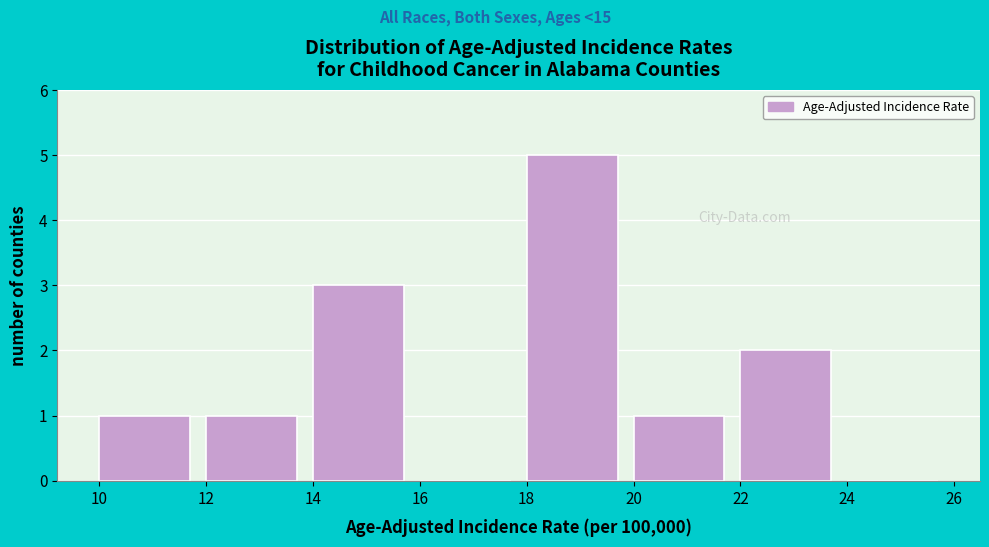

Reading left to right, list every bar in this chart as the range it spans on the x-axis followed by its height. The values are not printed on the chart, so give them approximately, as read against the axis.

10 to 12: 1
12 to 14: 1
14 to 16: 3
16 to 18: 0
18 to 20: 5
20 to 22: 1
22 to 24: 2
24 to 26: 0